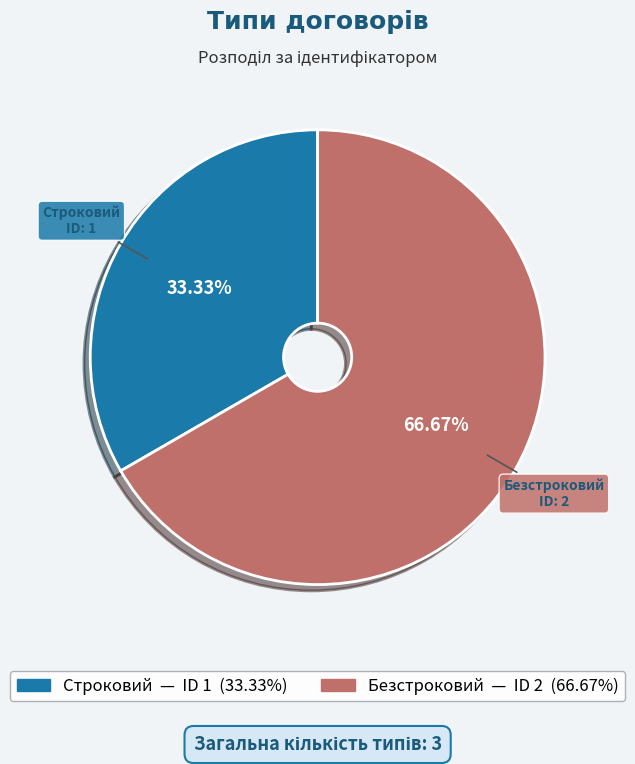

Does Безстроковий account for over 50% of the chart?

Yes